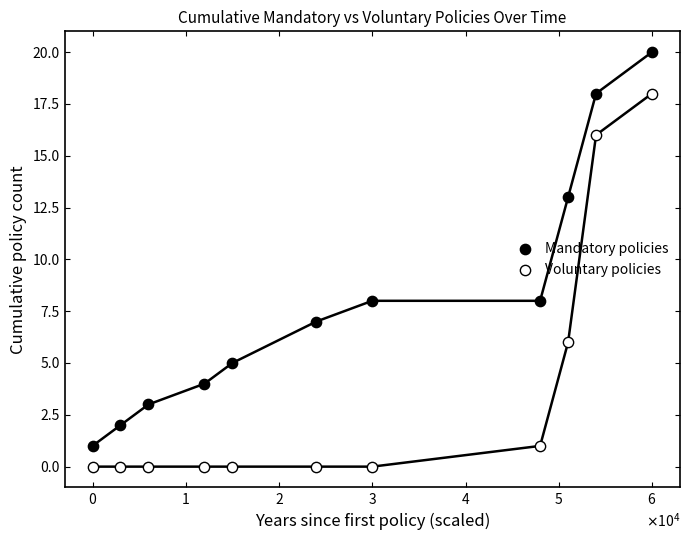

Across all data points, what is the range of X values (max minus min)?

60000